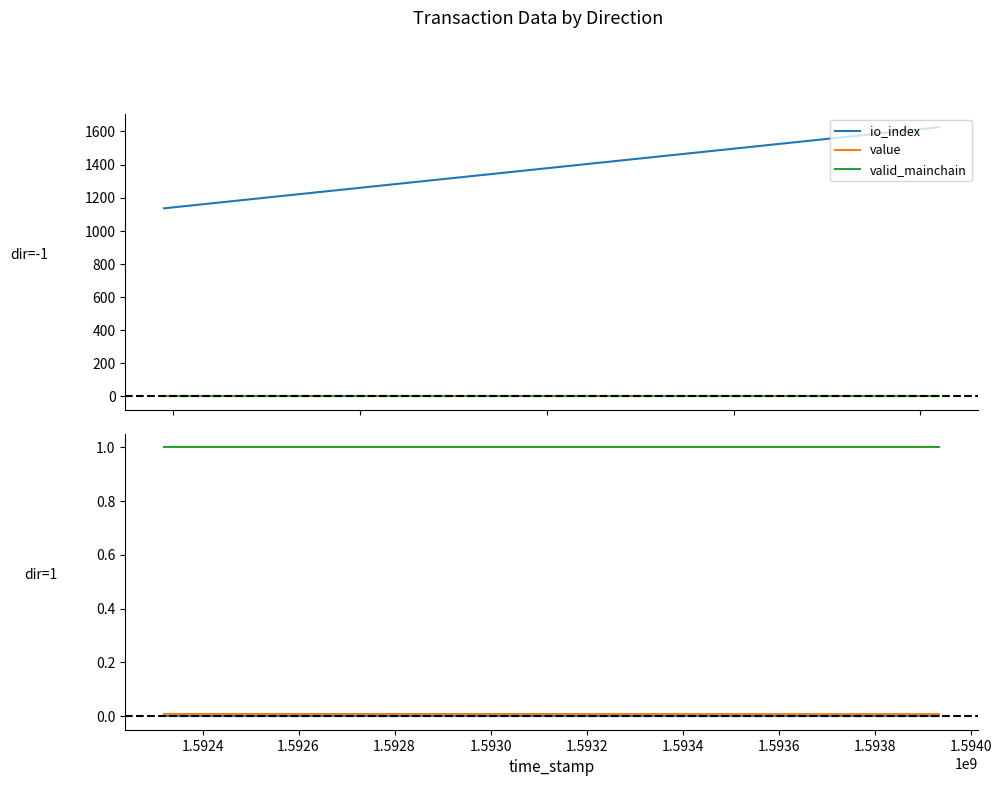

True or false: valid_mainchain has a value of 1.5 at 1.5922.

False